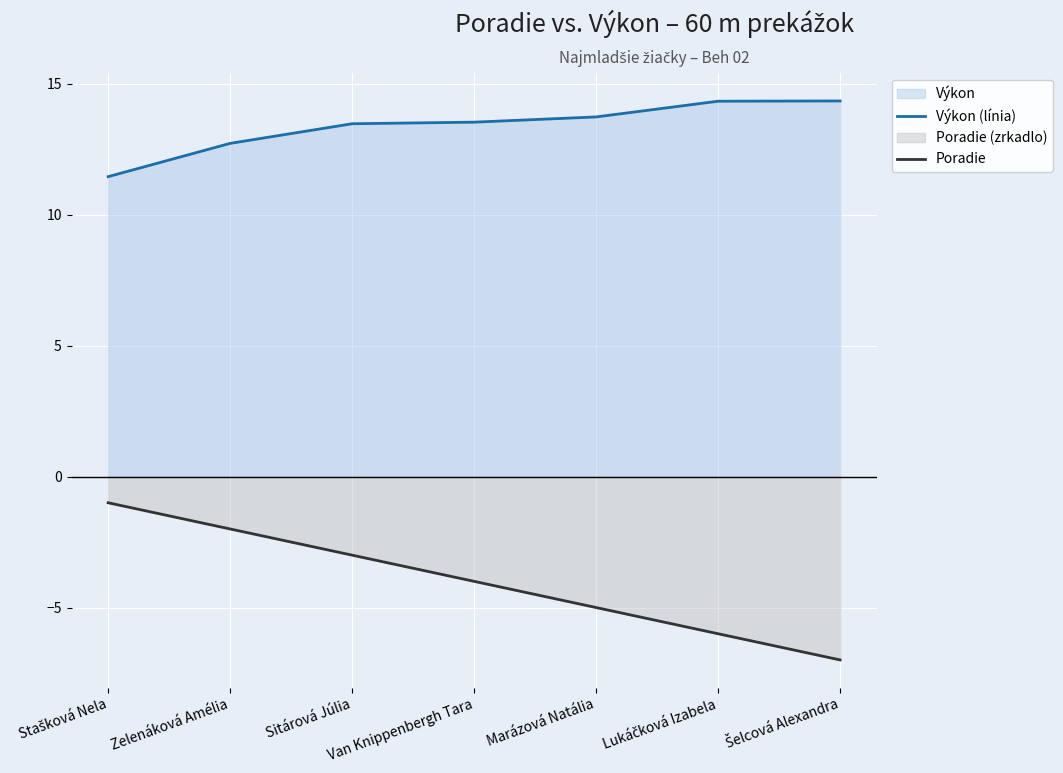

True or false: Poradie and Výkon (línia) cross at least once.

False